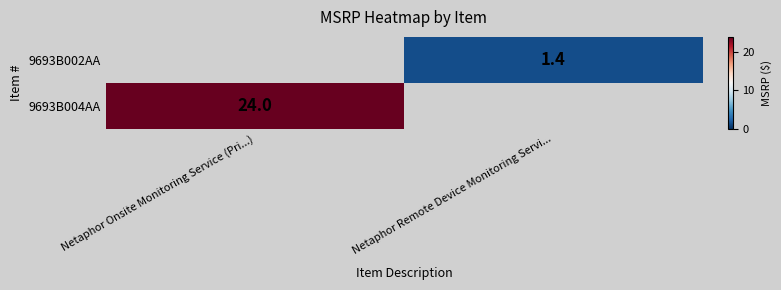

The value of 9693B004AA at Netaphor Onsite Monitoring Service (Pri...) is 24.0. True or false?

True